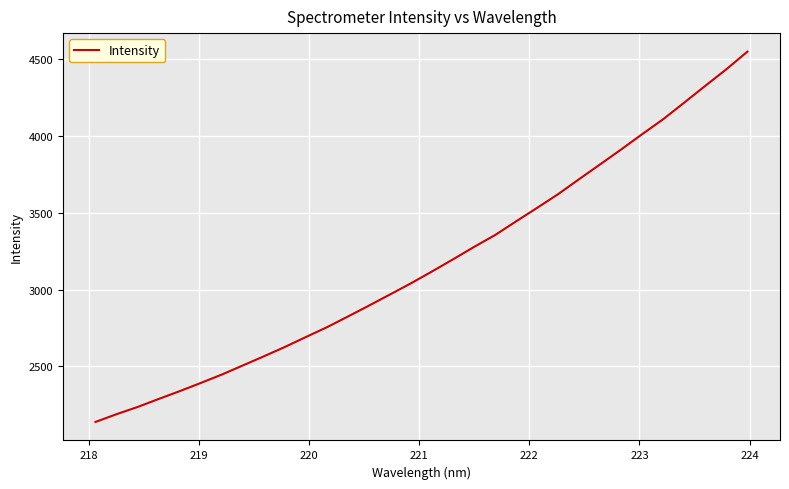

What is the greatest value displayed?

4549.9